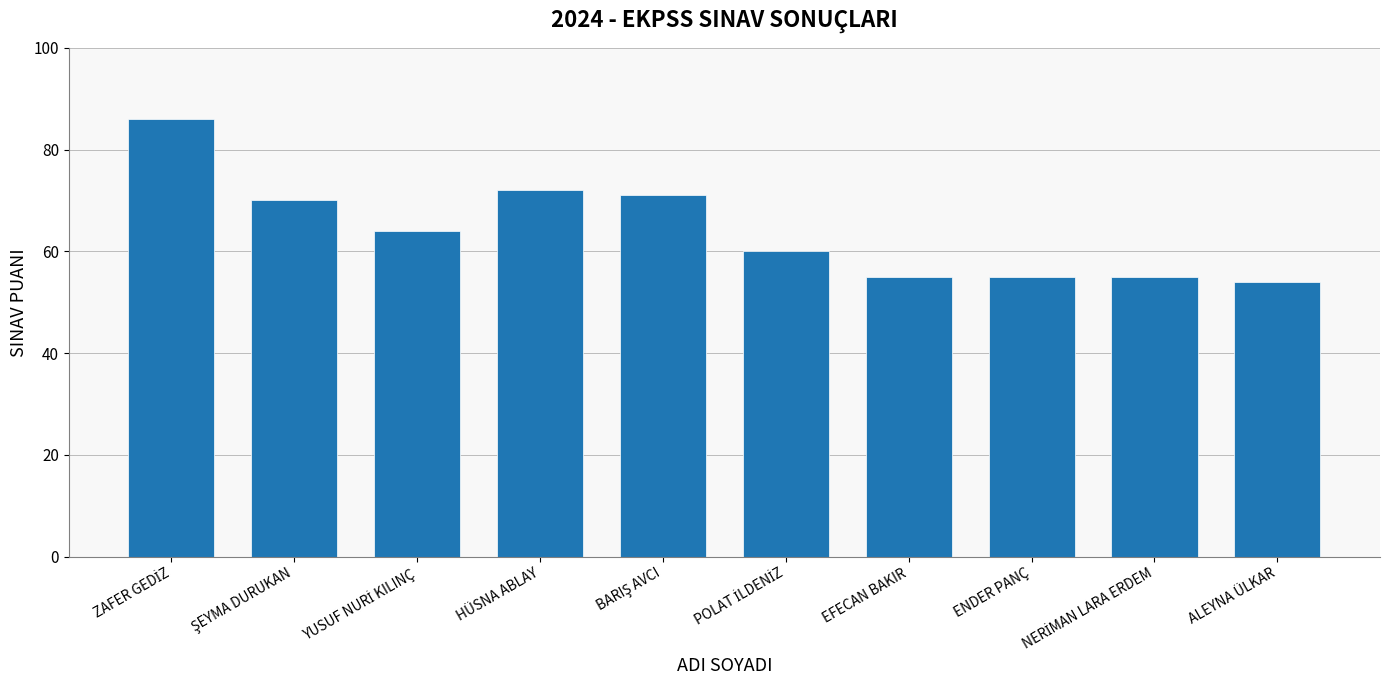

Are the bars grouped side by side (vs. stacked)?

No